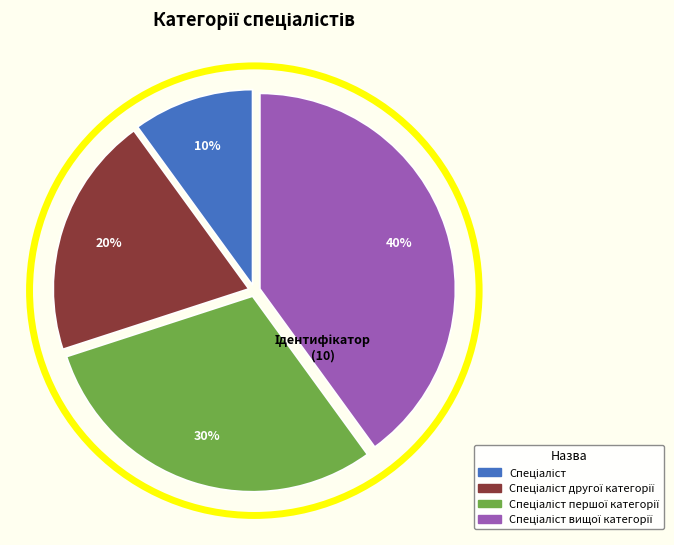

To the nearest percent, what is the average slice percentage?

25%